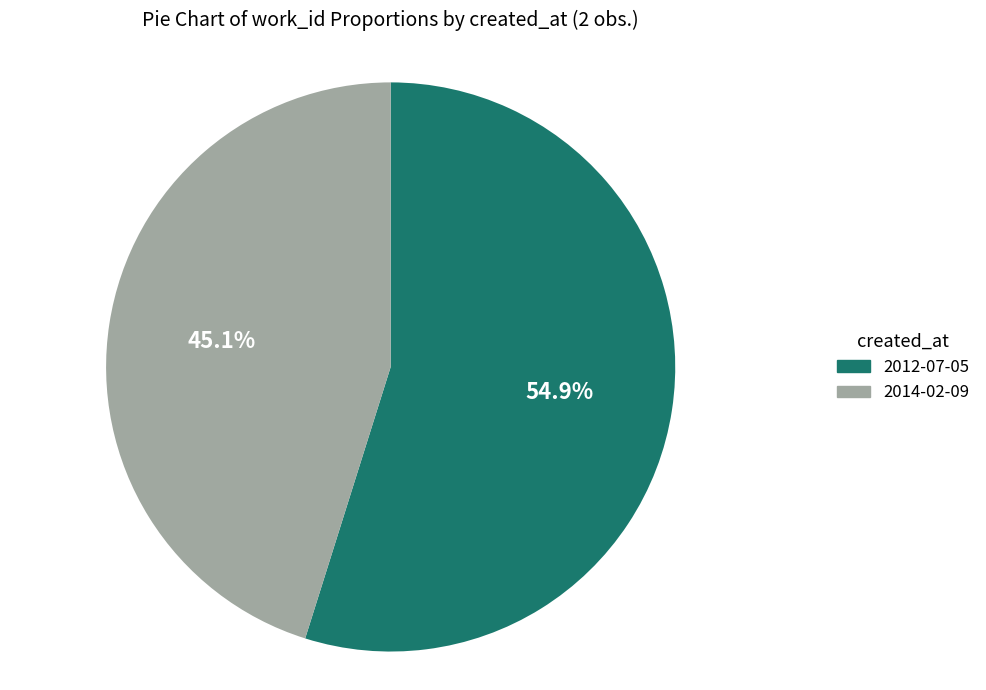

Count the number of slices in the pie.

2